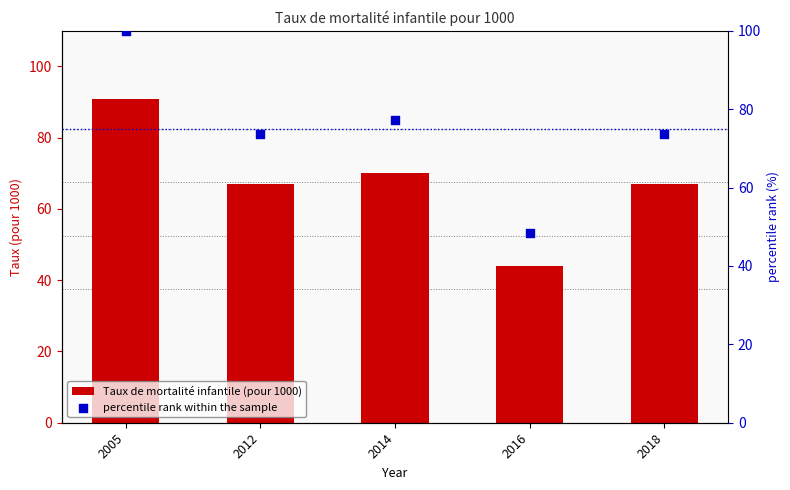

What is the total value across all series at 2016?

92.4